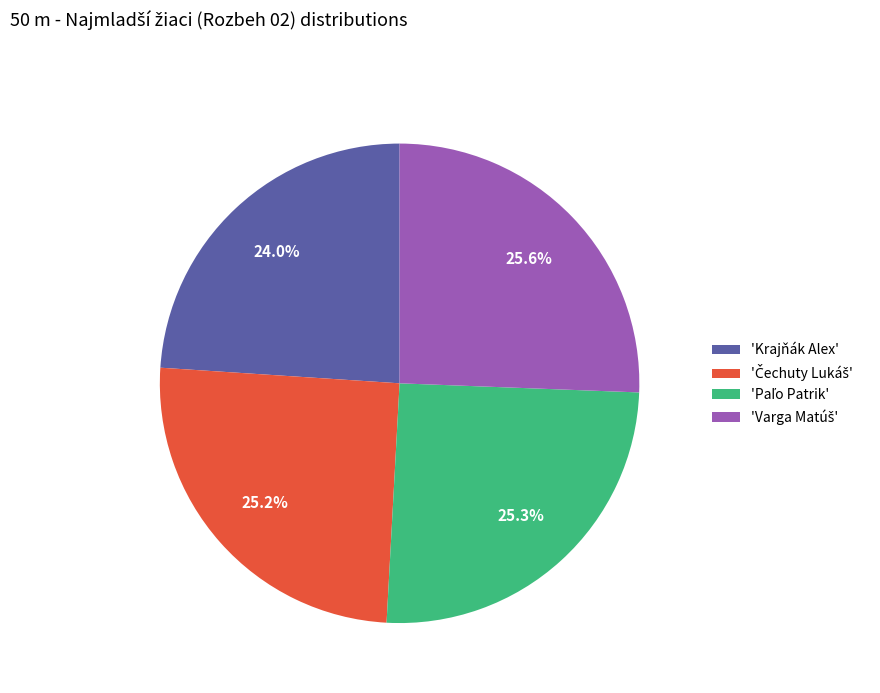

What portion of the pie excludes 'Krajňák Alex'?

76.0%